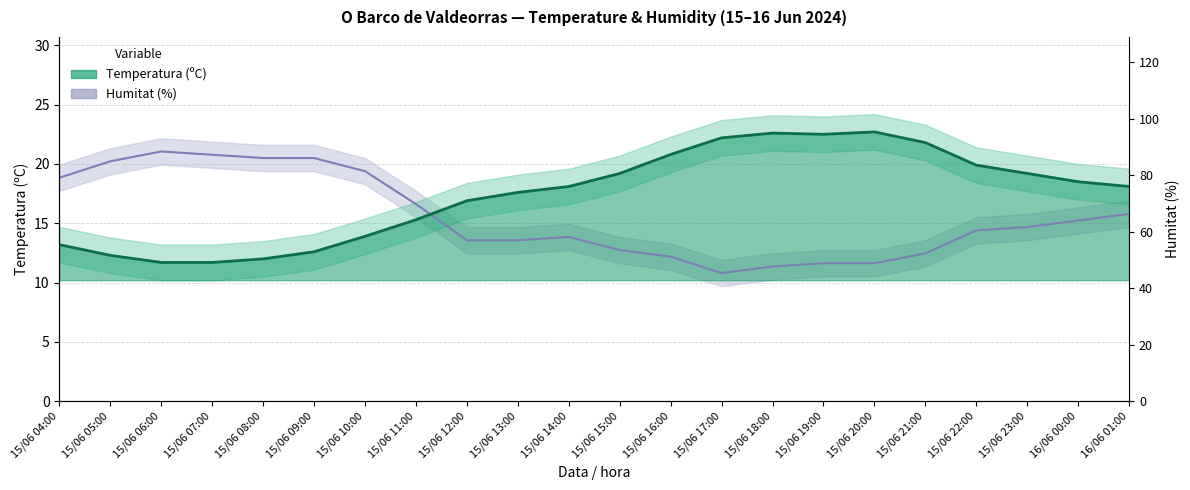

List the labels in order of Temperatura (ºC) value, largest first.

15/06 20:00, 15/06 18:00, 15/06 19:00, 15/06 17:00, 15/06 21:00, 15/06 16:00, 15/06 22:00, 15/06 15:00, 15/06 23:00, 16/06 00:00, 15/06 14:00, 16/06 01:00, 15/06 13:00, 15/06 12:00, 15/06 11:00, 15/06 10:00, 15/06 04:00, 15/06 09:00, 15/06 05:00, 15/06 08:00, 15/06 06:00, 15/06 07:00